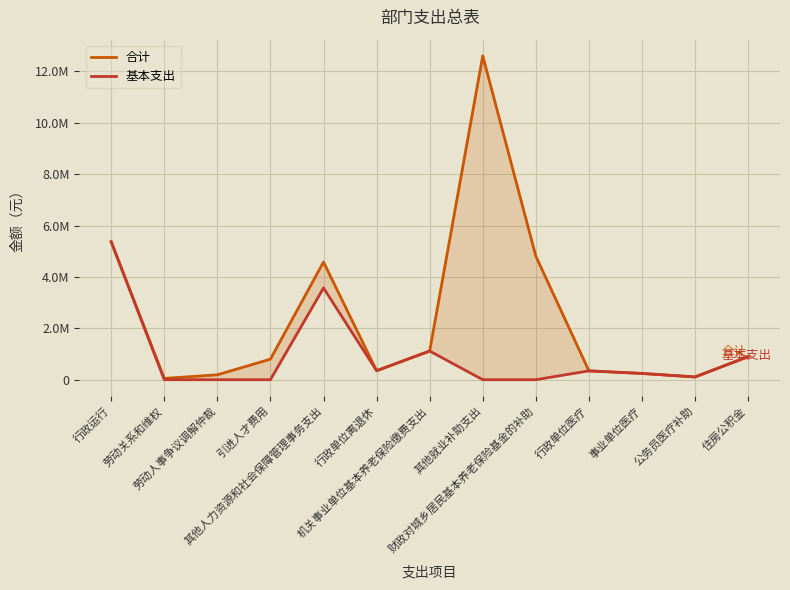

List the series in order of their peak value, highest first.

合计, 基本支出